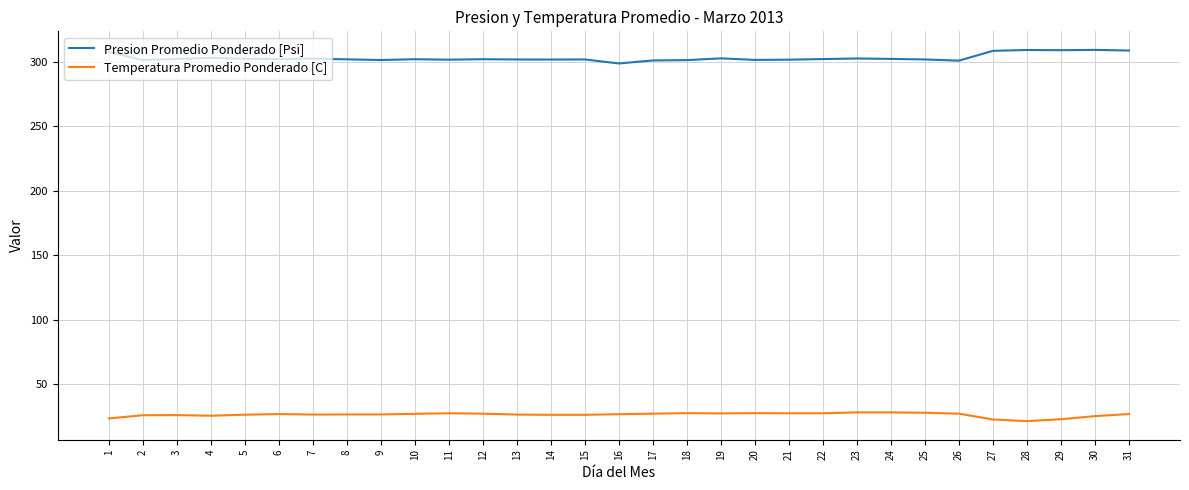

Which series has the widest spread of values?

Presion Promedio Ponderado [Psi]